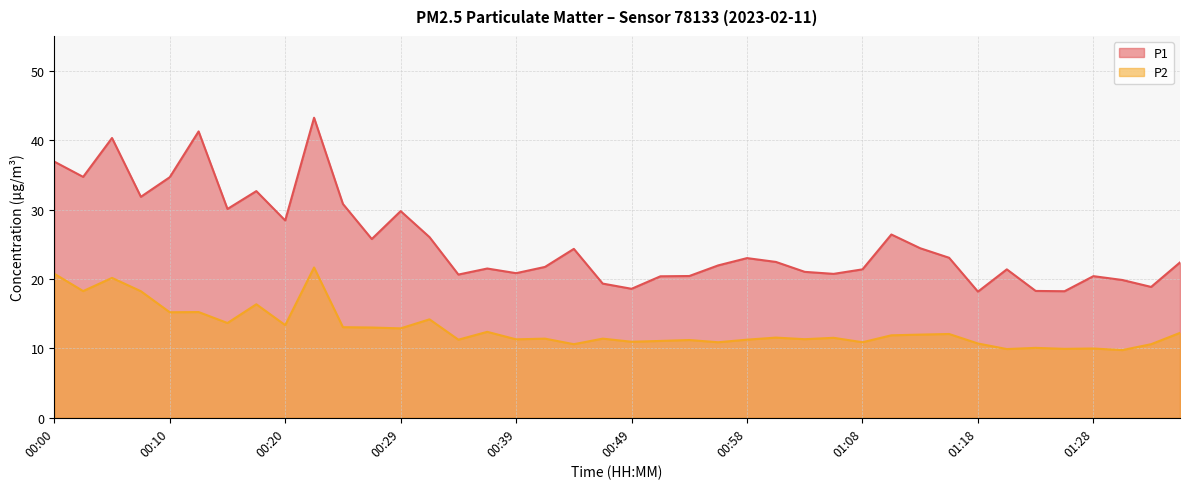

At which category is the sum across all series the highest?

00:22